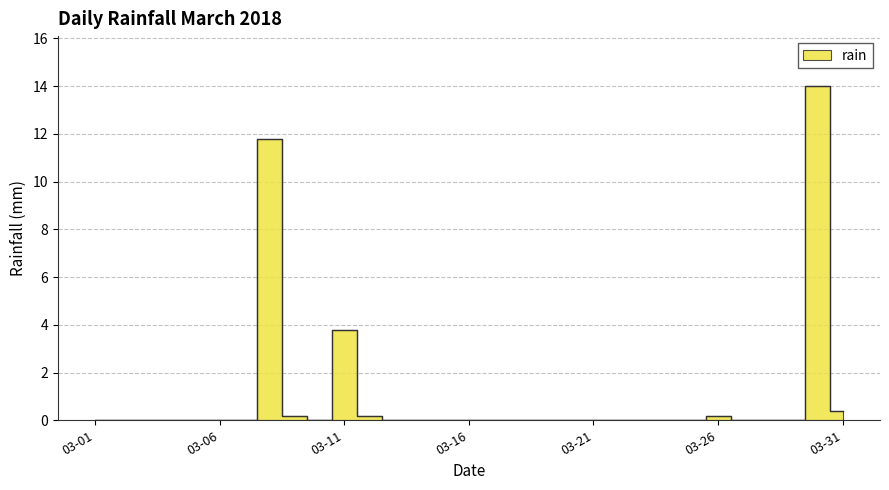

What is the sum of the values at 2018-03-31 and 2018-03-12?

0.6